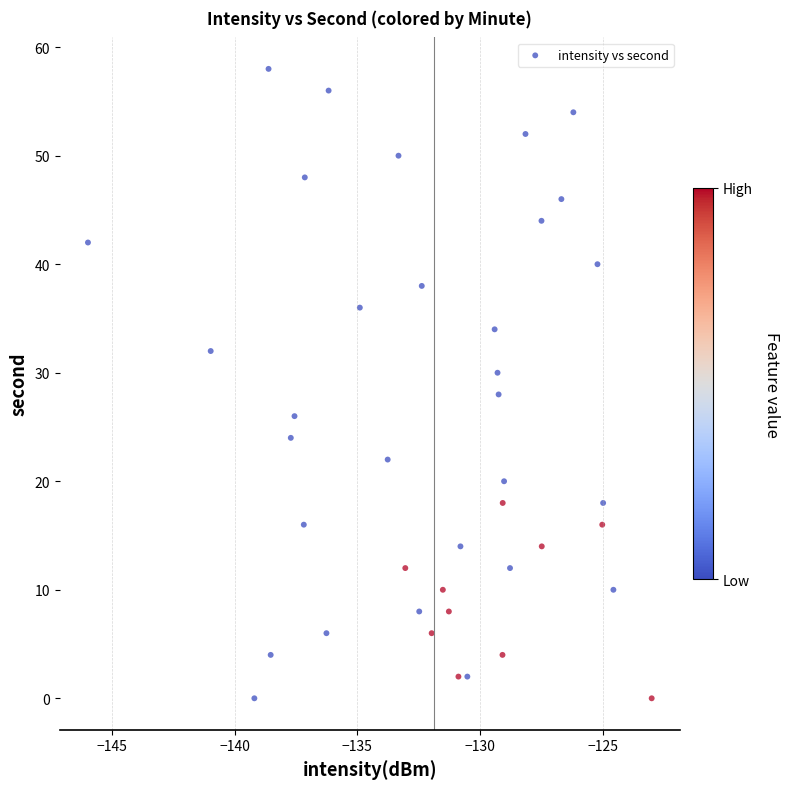

What is the range of Y values (max minus min)?

58